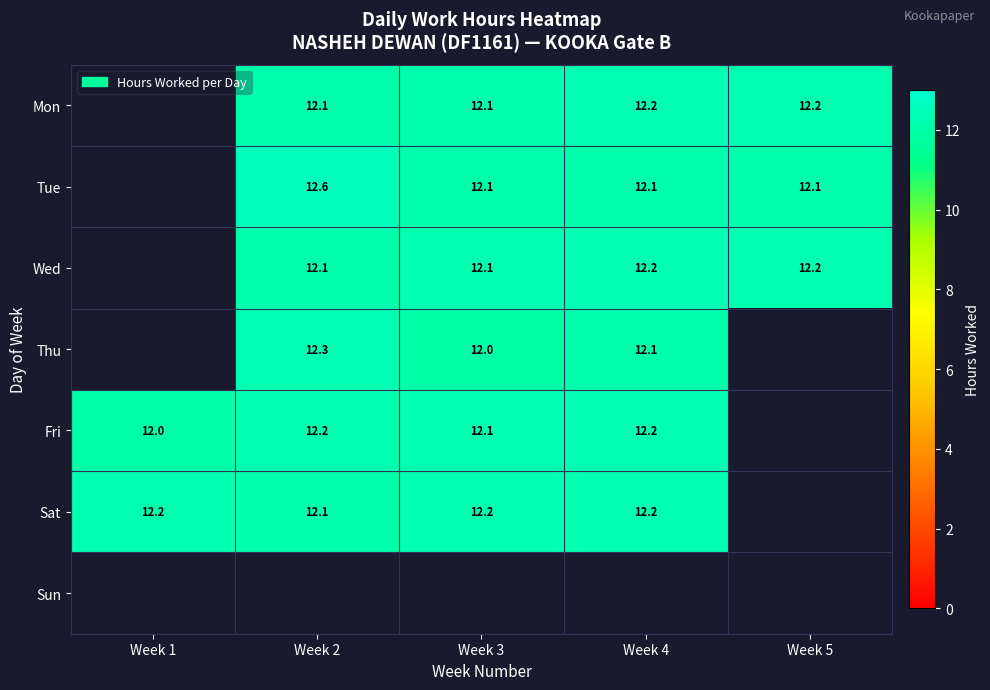

The Thu series shows 2.7 at Week 3. True or false?

False